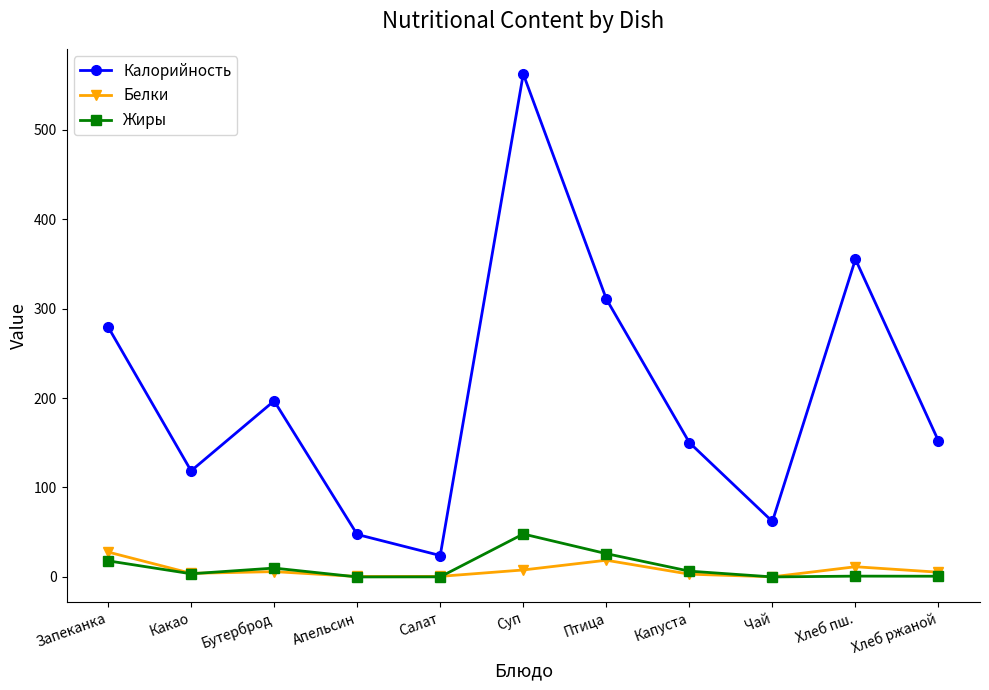

What is the lowest value of the Калорийность series?

23.9